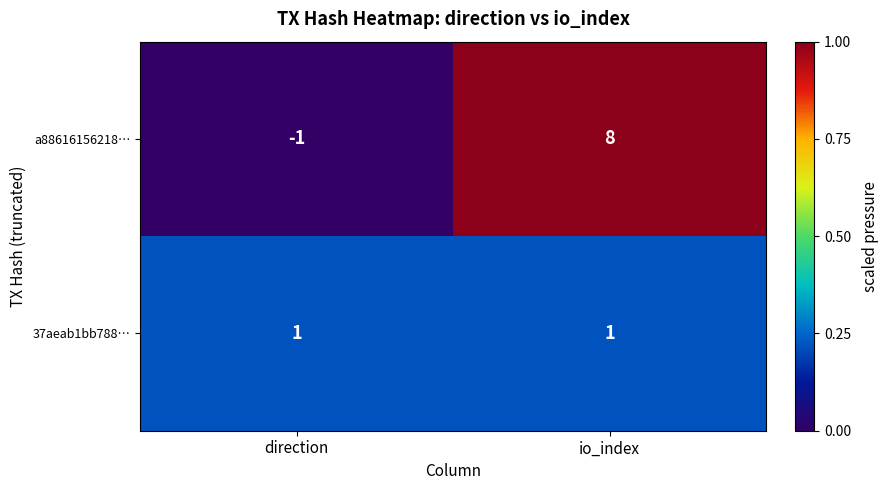

How many series are shown in this chart?

2